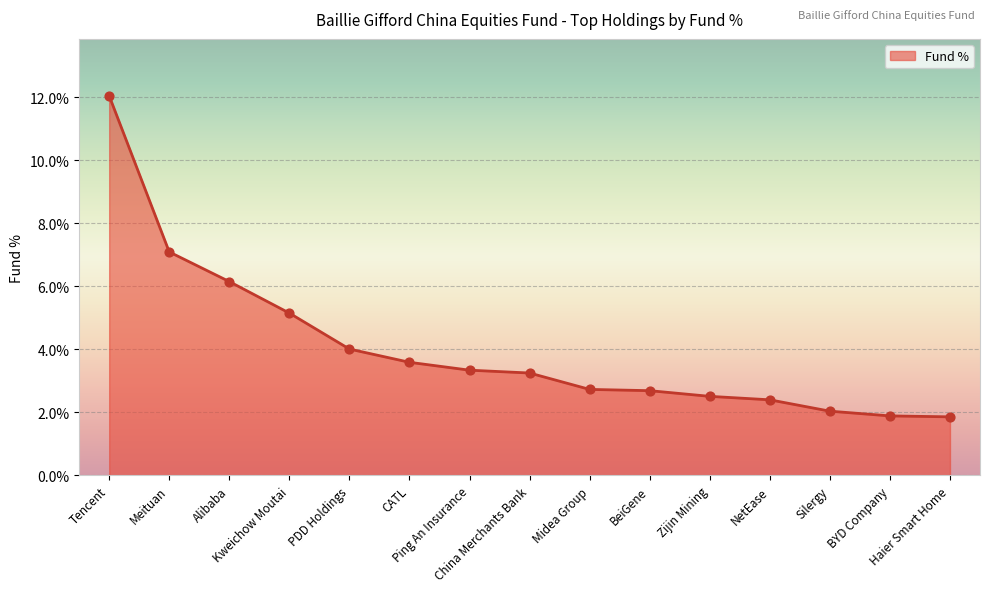

Which has a higher value, Tencent or Kweichow Moutai?

Tencent